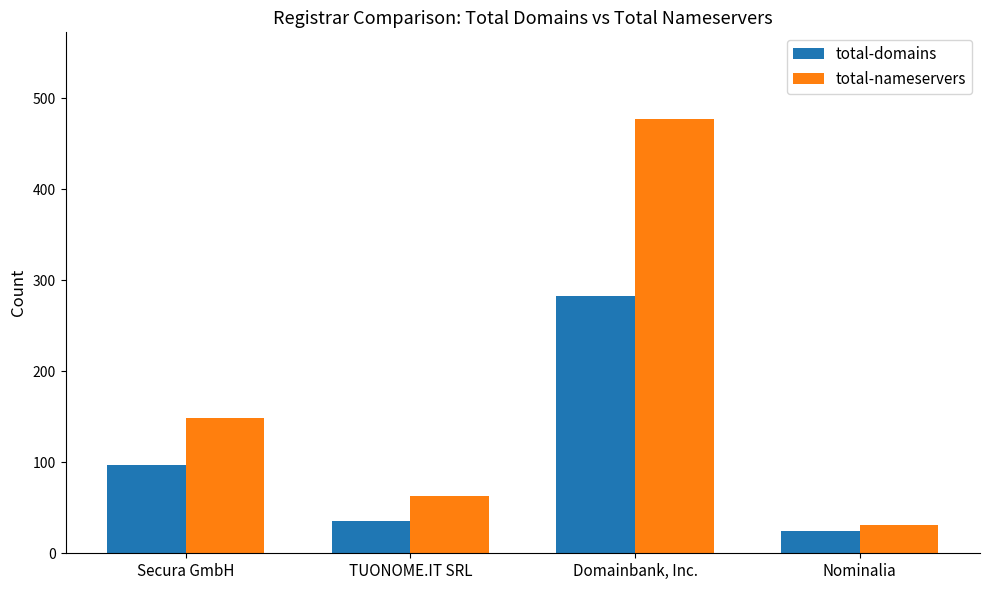

What value does the total-nameservers series have at Nominalia, to the nearest 10?

30